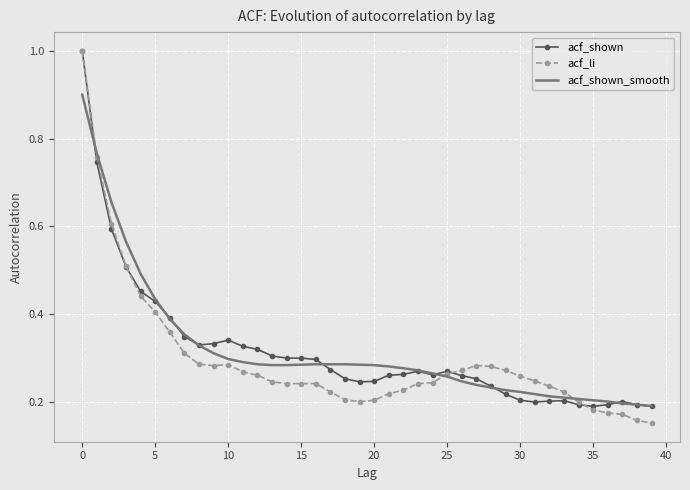

Which series has the widest spread of values?

acf_li